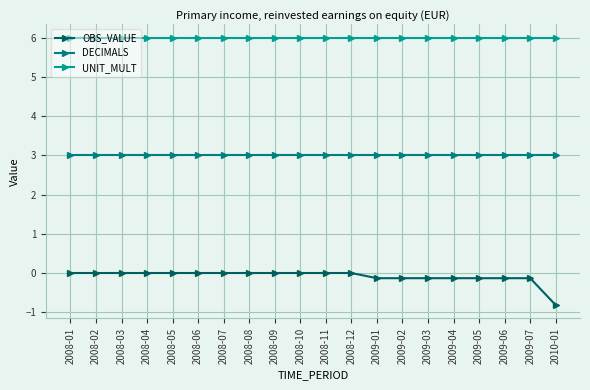

True or false: OBS_VALUE and DECIMALS cross at least once.

False